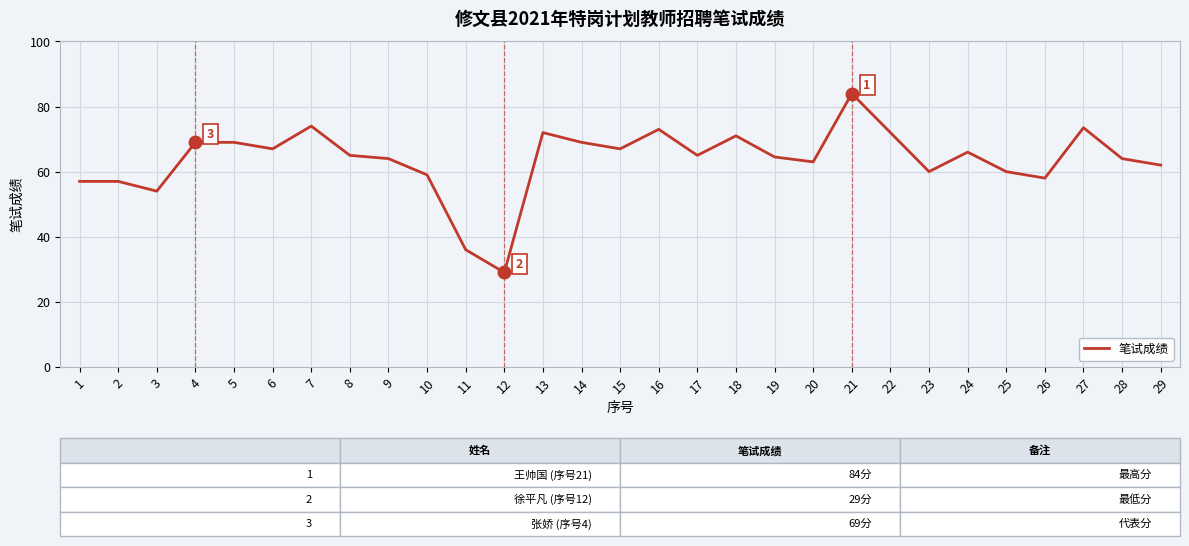

What is the difference between the values at 29 and 6?

5.0